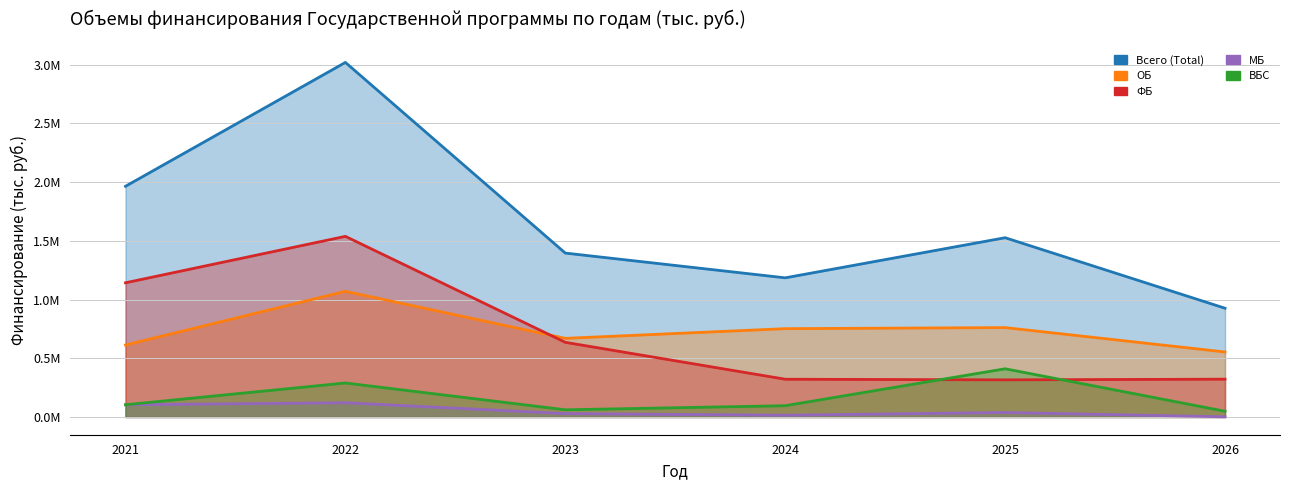

Reading left to right, list all the values displayed in this chart.

Всего (Total): 2021=1964706.0	2022=3019615.9	2023=1395977.7	2024=1185077.3	2025=1526682.8	2026=926233.6
ОБ: 2021=613239.3	2022=1070353.2	2023=669754.3	2024=752298.7	2025=761369.5	2026=553735.9
ФБ: 2021=1142964.0	2022=1538346.7	2023=635855.5	2024=321651.1	2025=316340.6	2026=322157.7
МБ: 2021=104221.2	2022=121281.9	2023=29036.4	2024=14956.8	2025=38362.2	2026=1325.5
ВБС: 2021=104281.6	2022=289634.1	2023=61331.5	2024=96170.7	2025=410610.5	2026=49014.5